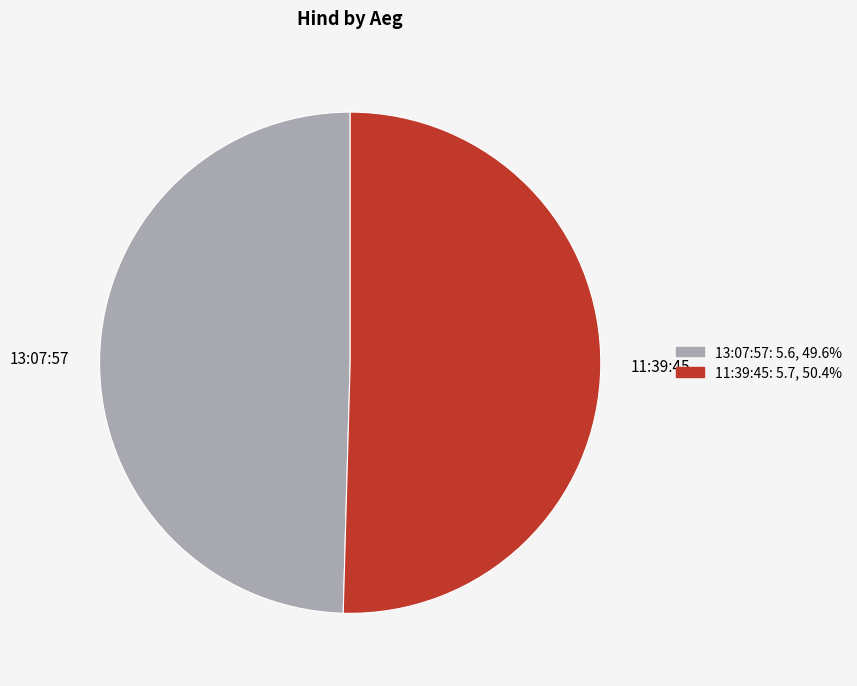

Which has a higher value, 13:07:57 or 11:39:45?

11:39:45